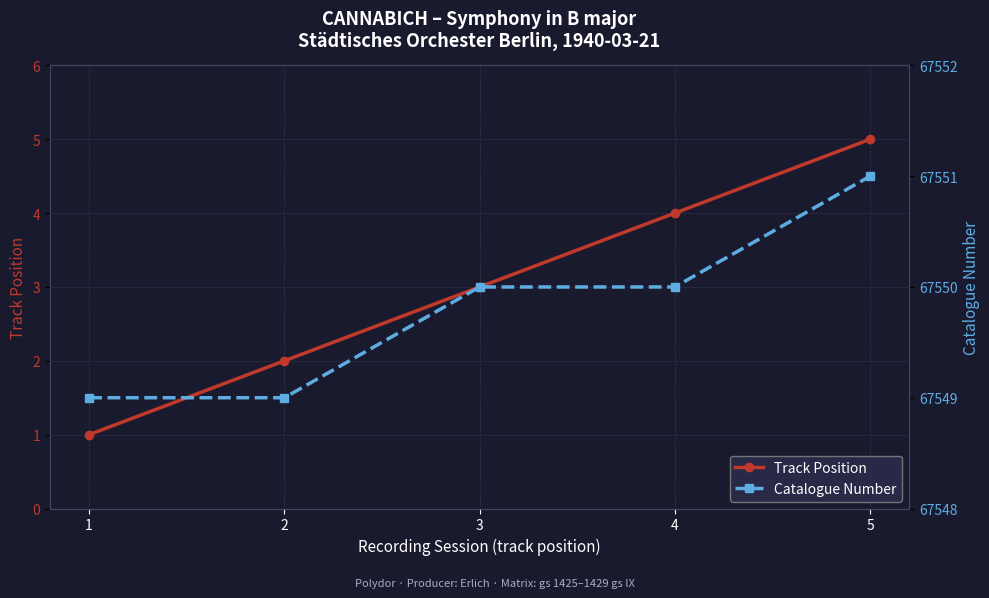

Between 3 and 4, which series saw the biggest shift?

Track Position